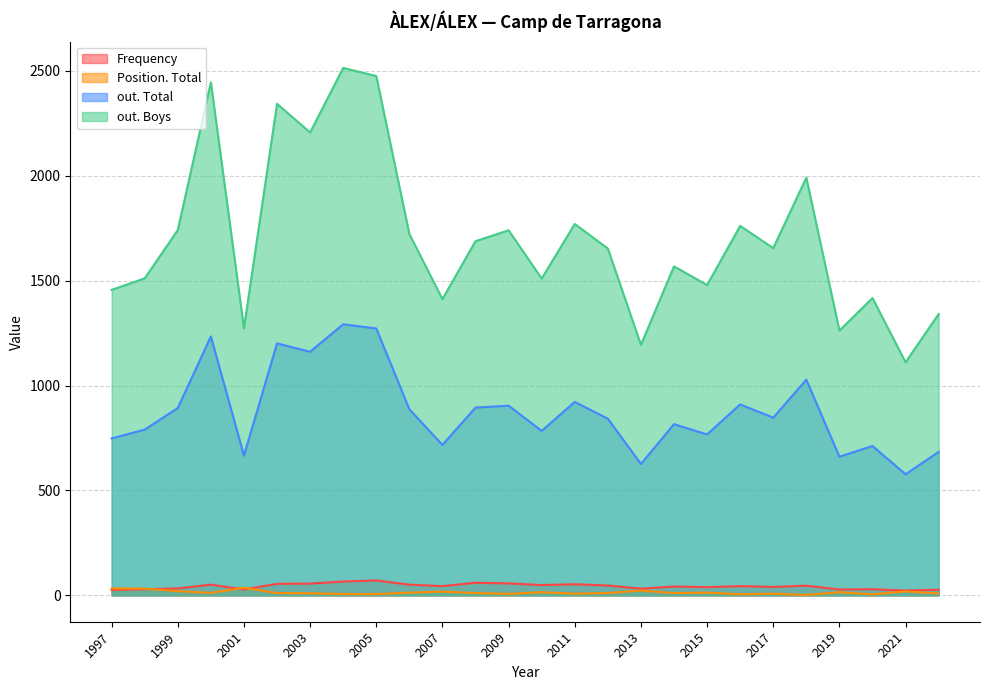

True or false: Frequency and out. Total intersect in this chart.

False